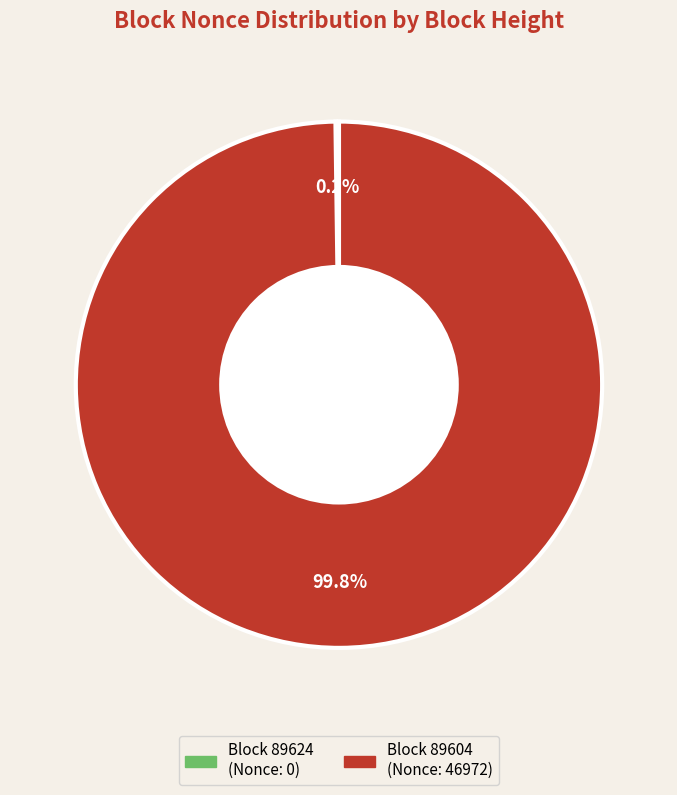

Is there a majority slice in this chart?

Yes